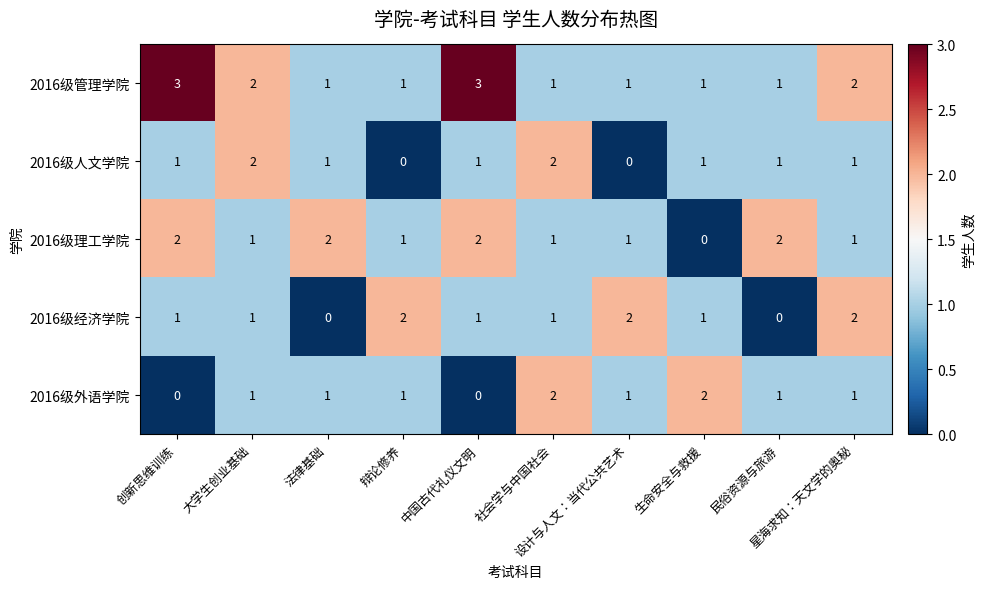

What is the maximum value for 2016级管理学院?

3